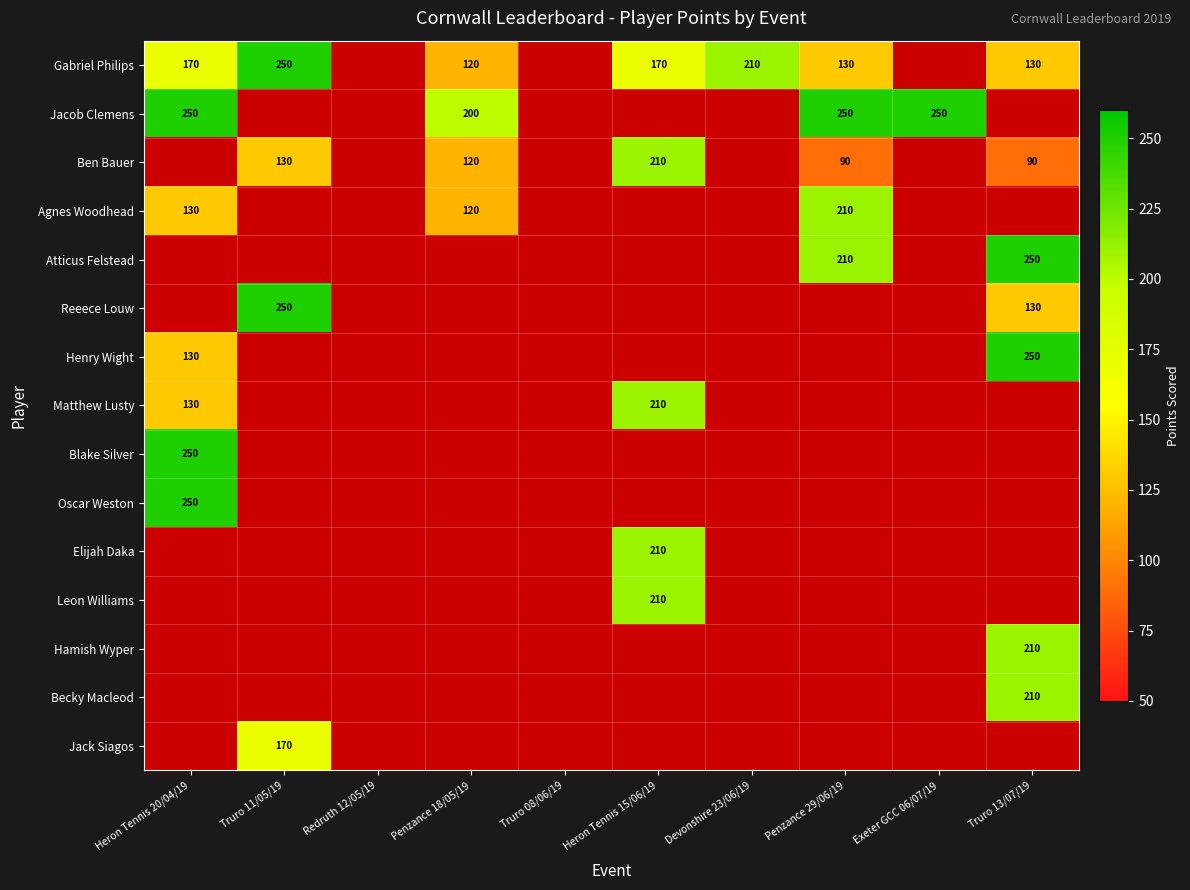

Is the value of Jack Siagos at Truro 13/07/19 greater than the value of Hamish Wyper at Truro 13/07/19?

No